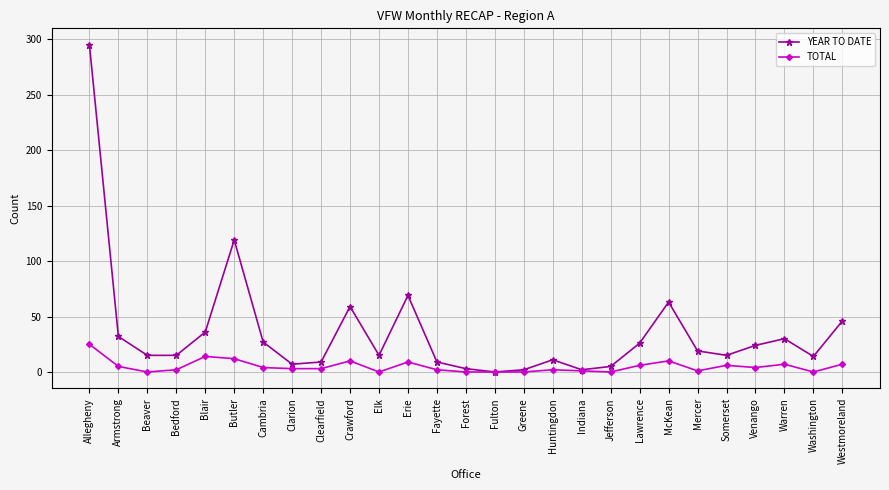

What is the sum of the TOTAL values at Forest and Bedford?

2